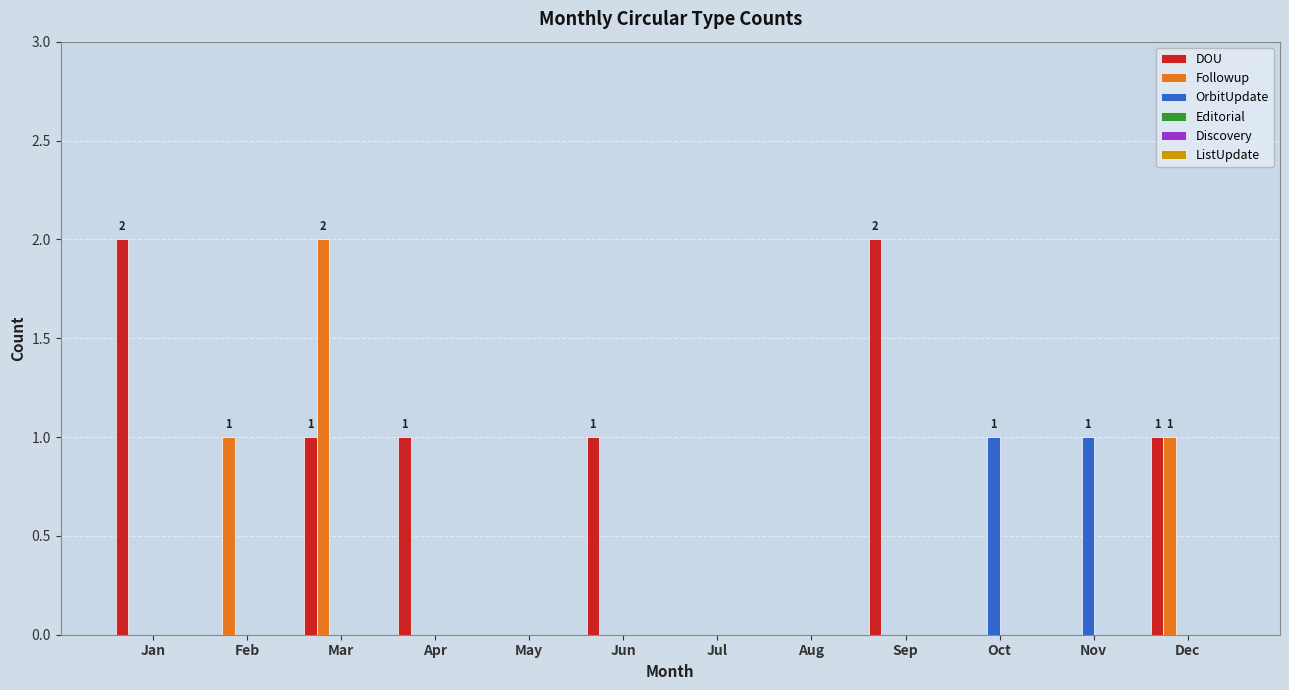

Between Feb and Jul, which series saw the biggest shift?

Followup